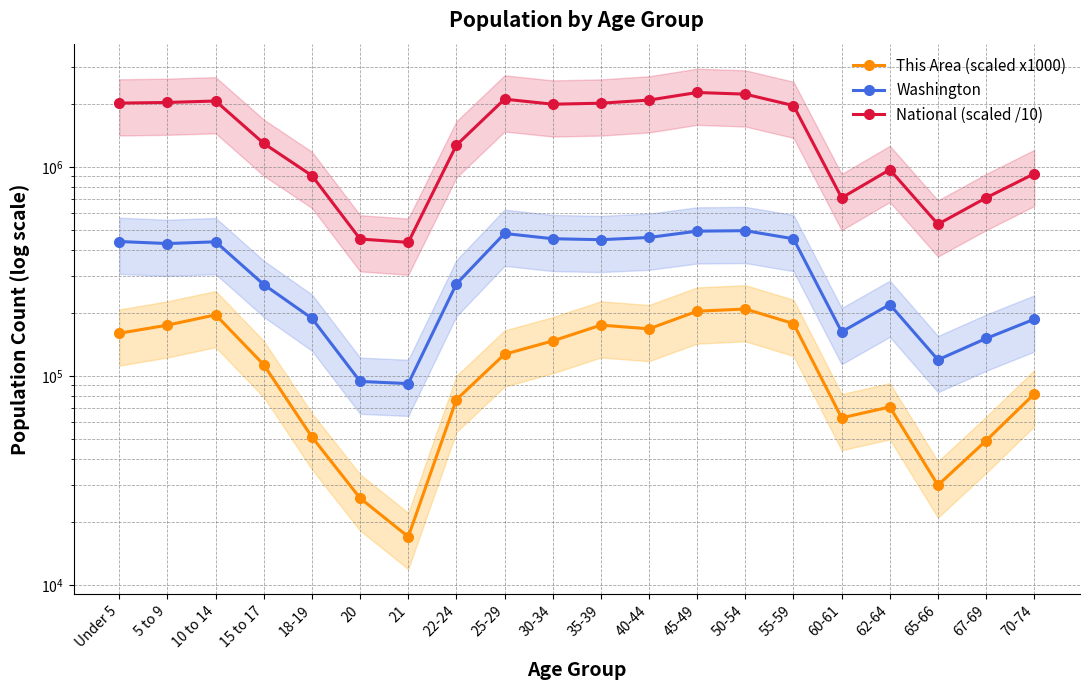

At 10 to 14, list the series in order from largest to smallest.

National (scaled /10), Washington, This Area (scaled x1000)